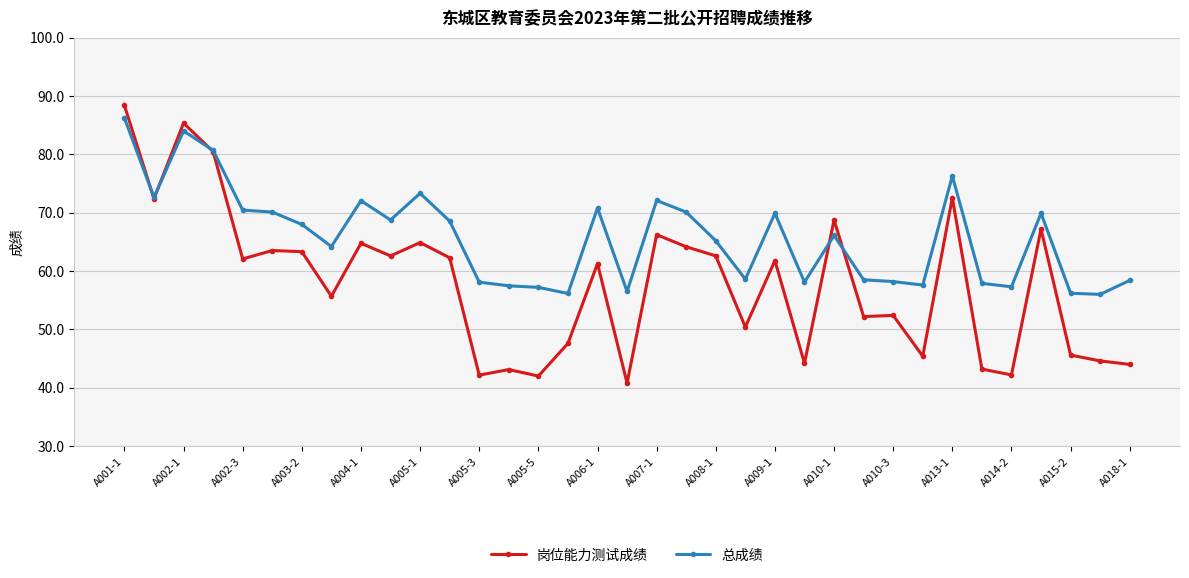

At how many categories does at least one series exceed 60?

20